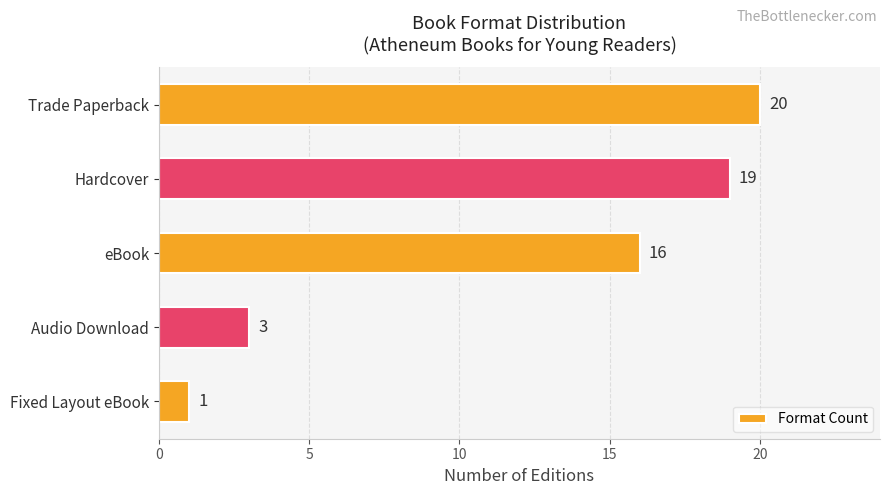

What is the sum of the values at eBook and Hardcover?

35